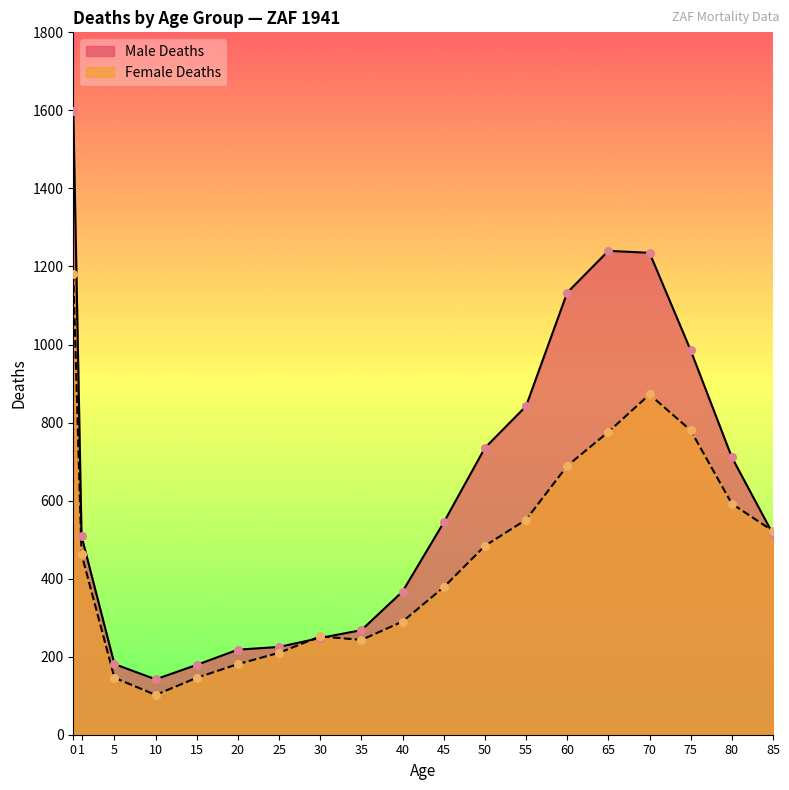

What are all the series names shown in the legend?

Male Deaths, Female Deaths